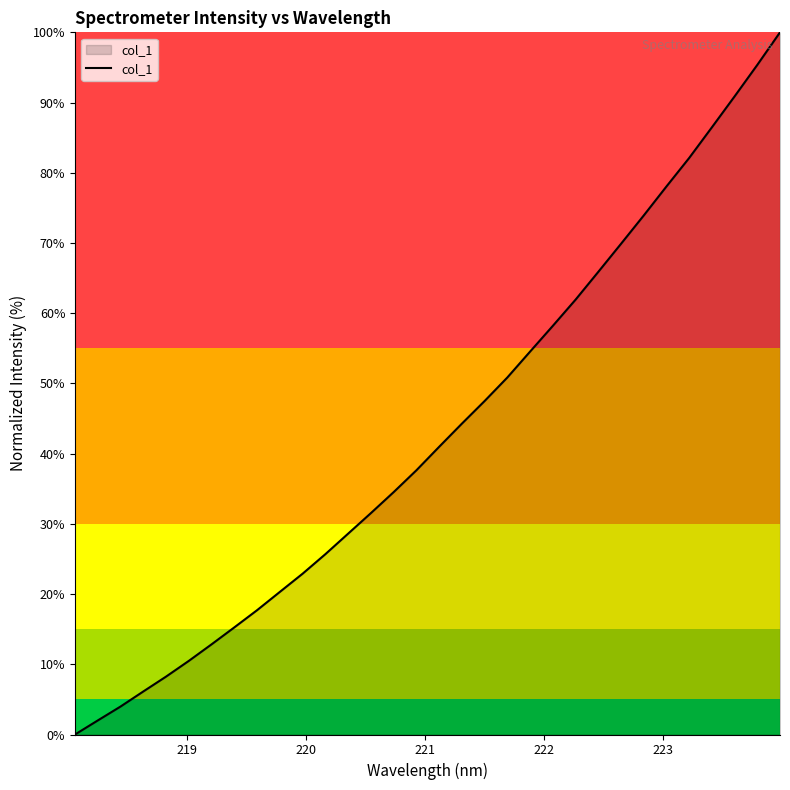

What is the maximum value shown in the chart?

100.0